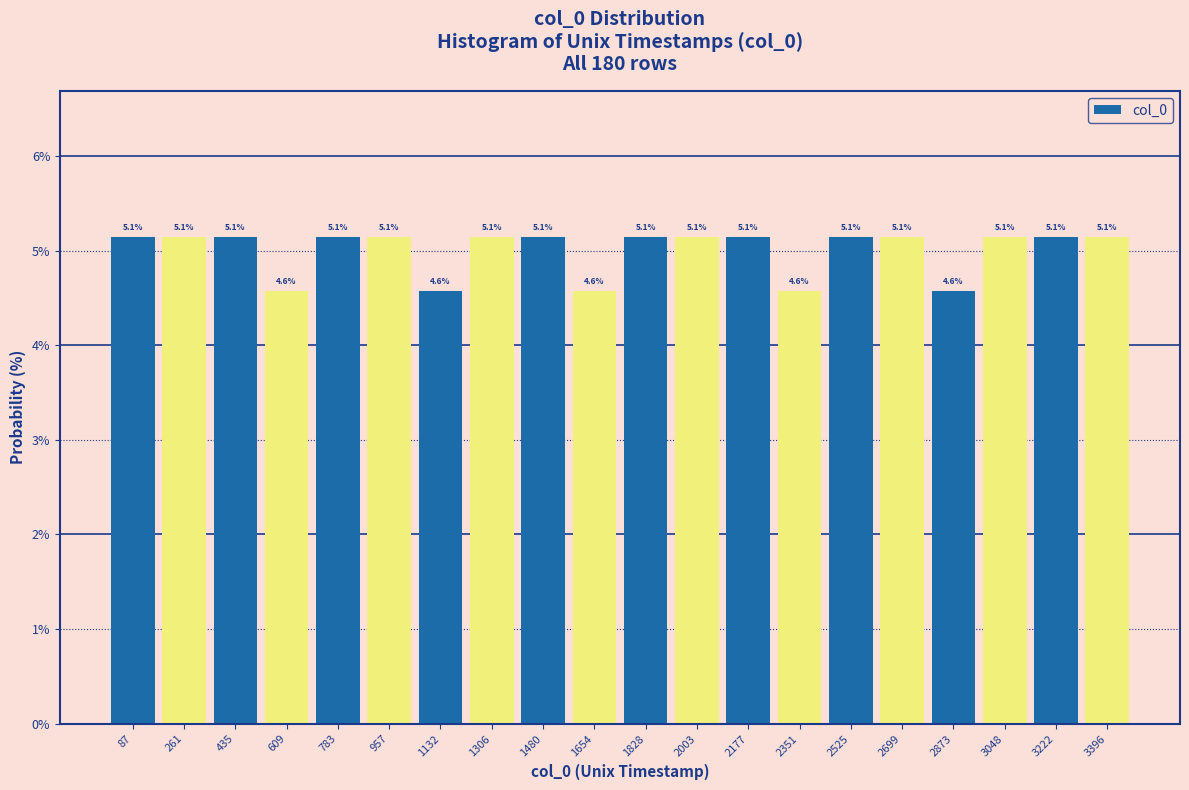

Reading right to left, list all the values displayed in this chart.

3396=5.1	3222=5.1	3048=5.1	2873=4.6	2699=5.1	2525=5.1	2351=4.6	2177=5.1	2003=5.1	1828=5.1	1654=4.6	1480=5.1	1306=5.1	1132=4.6	957=5.1	783=5.1	609=4.6	435=5.1	261=5.1	87=5.1